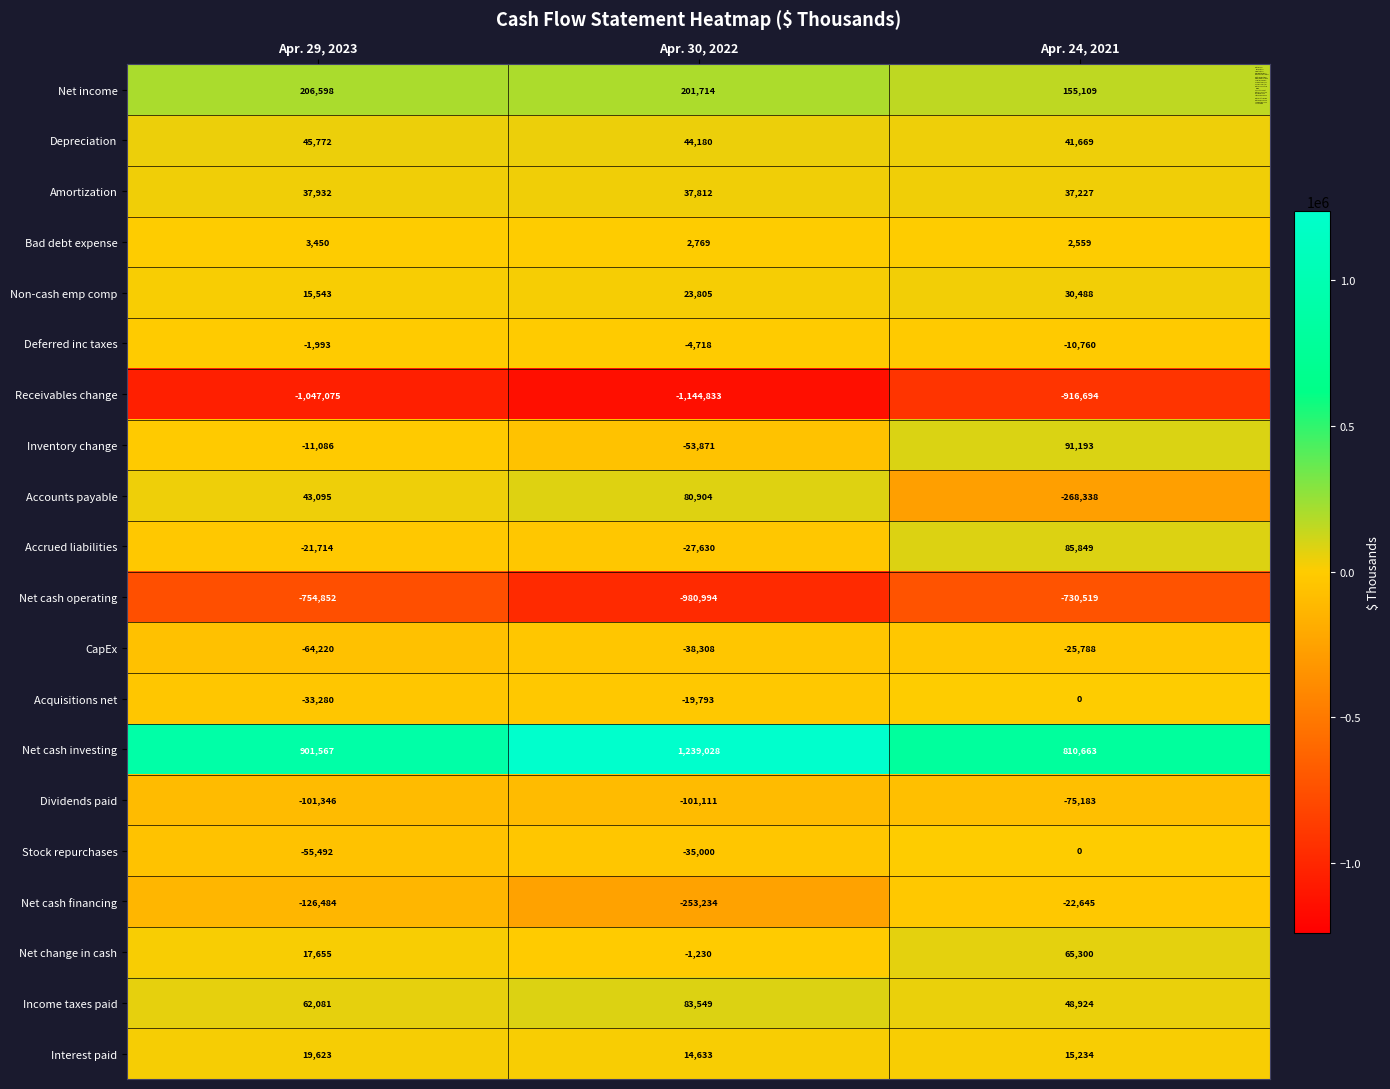

The Net cash investing series shows 1473749 at Apr. 29, 2023. True or false?

False